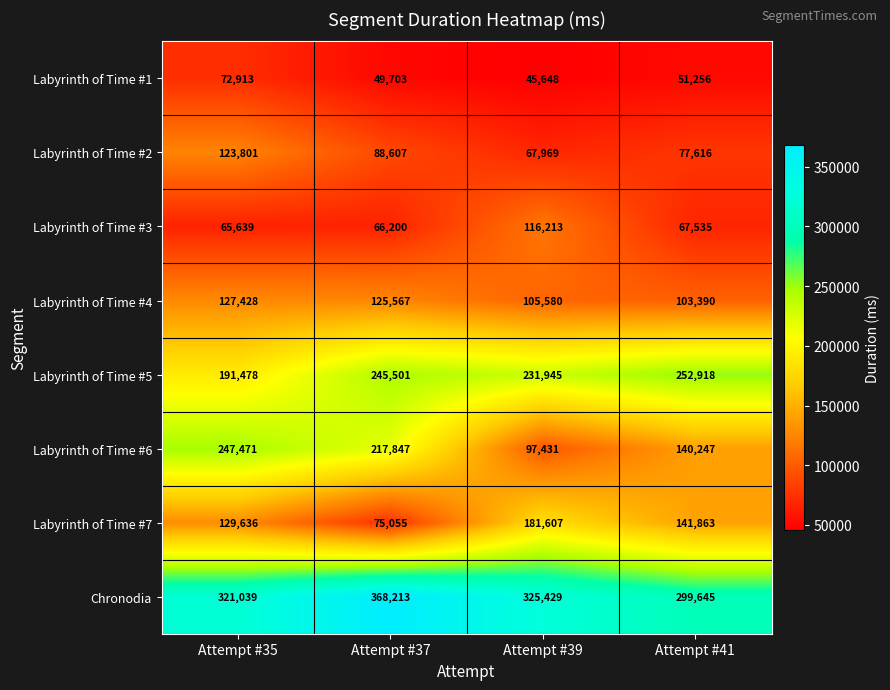

Count the Labyrinth of Time #7 values in the range 129636 to 181607.

3